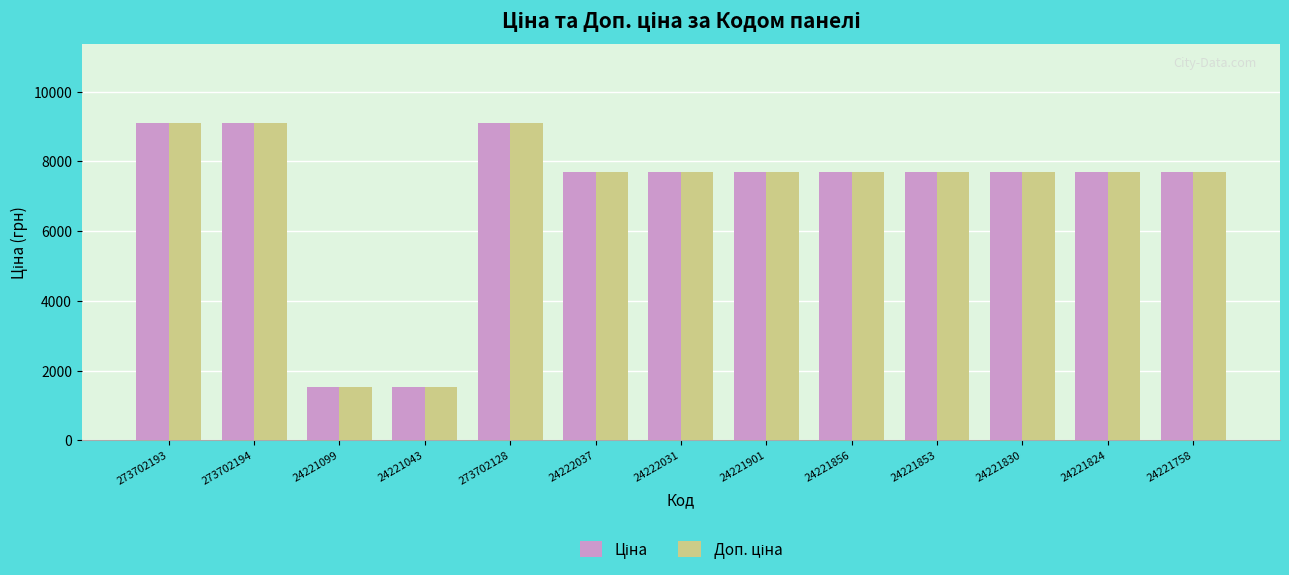

What is the minimum value shown in the chart?

1526.8